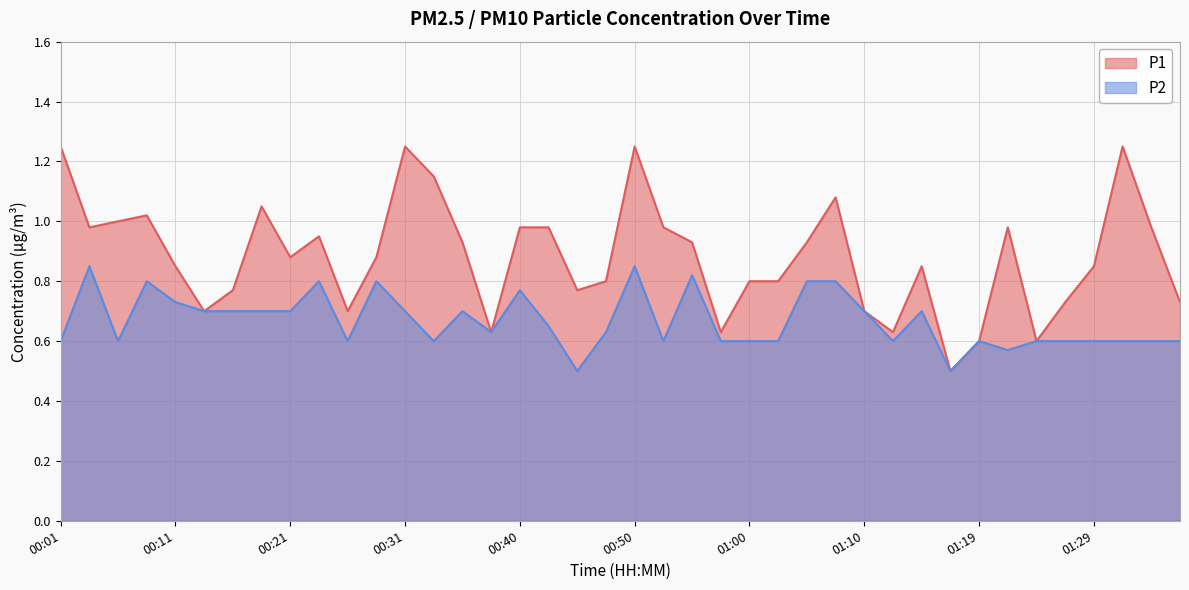

True or false: P2 and P1 intersect in this chart.

False